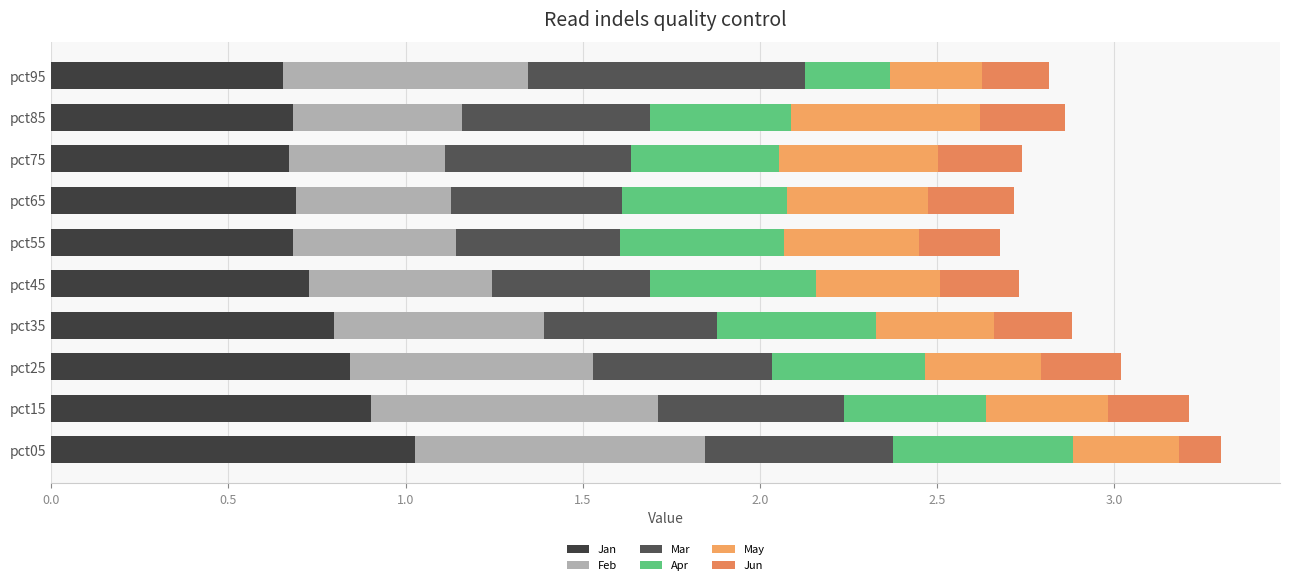

Count the number of categories in the chart.

10